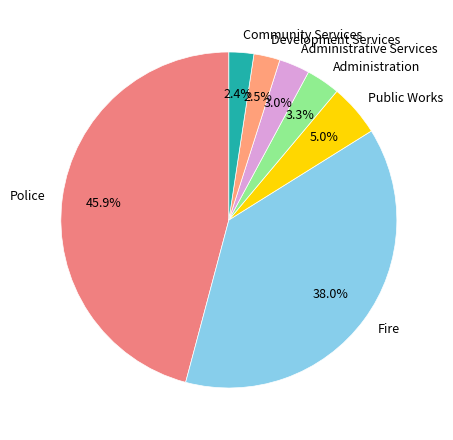

Which slice is the largest?

Police